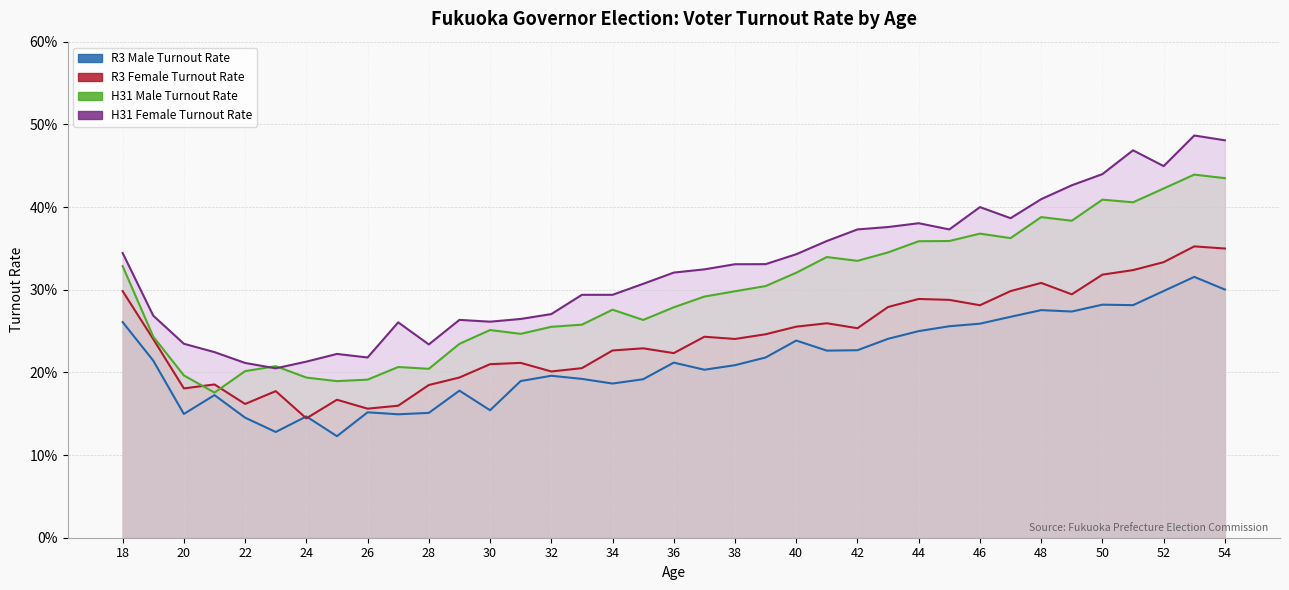

What is the highest value of the H31 Male Turnout Rate series?

0.4